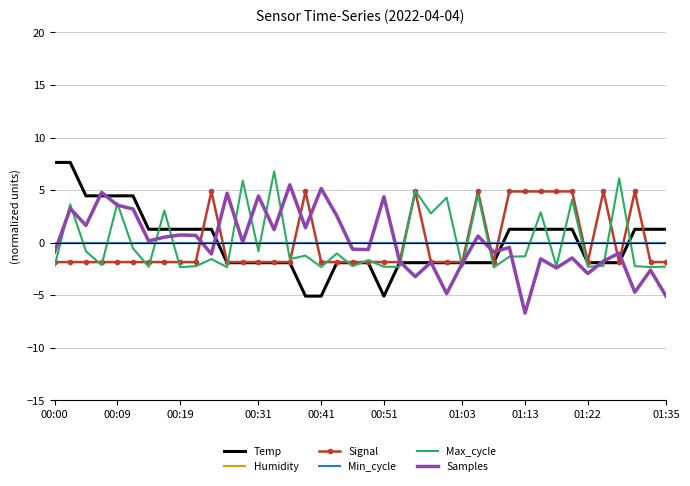

What is the value of the Samples point at the 15th from the left?

1.2